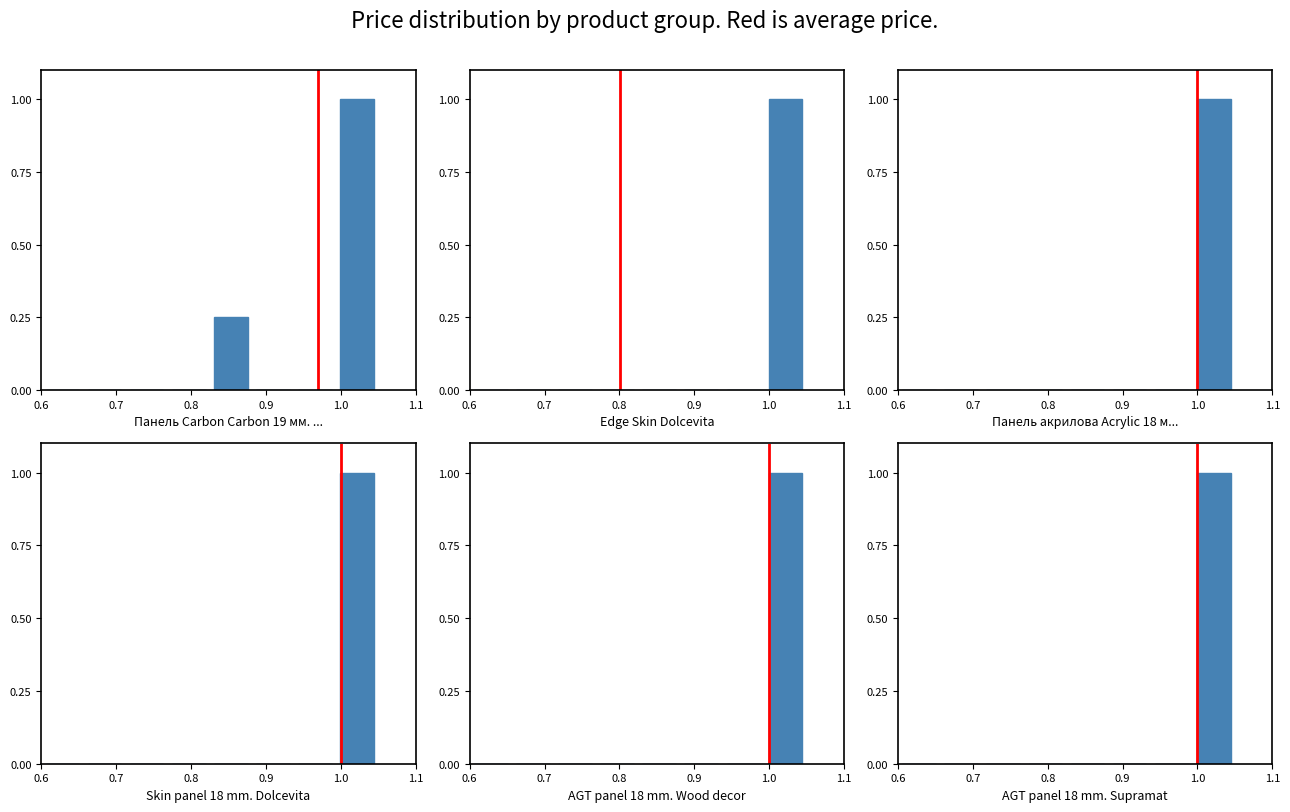

Are the bars horizontal?

No